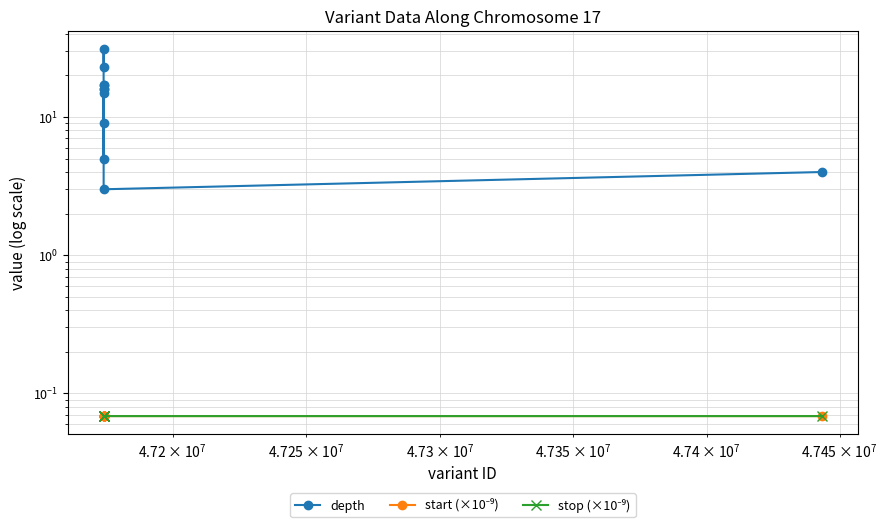

Which series has the widest spread of values?

depth